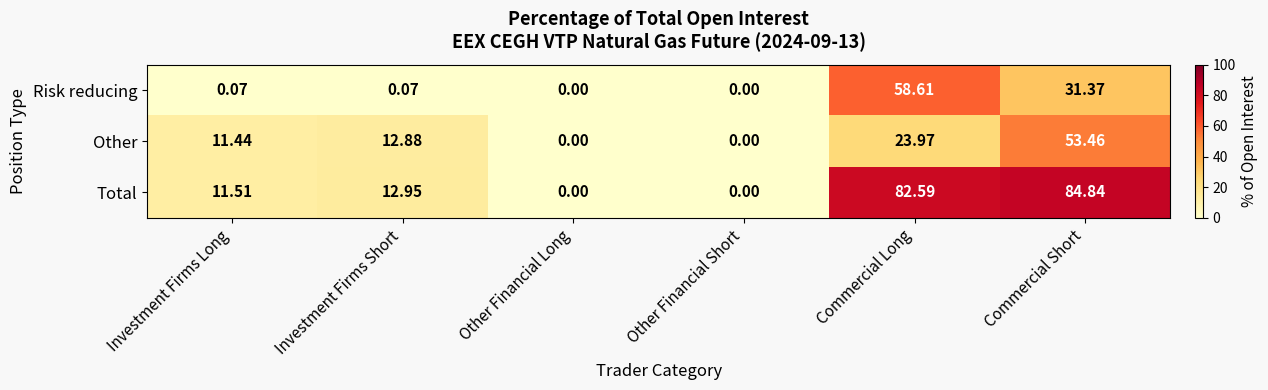

At which label is Total closest to 42?

Investment Firms Short